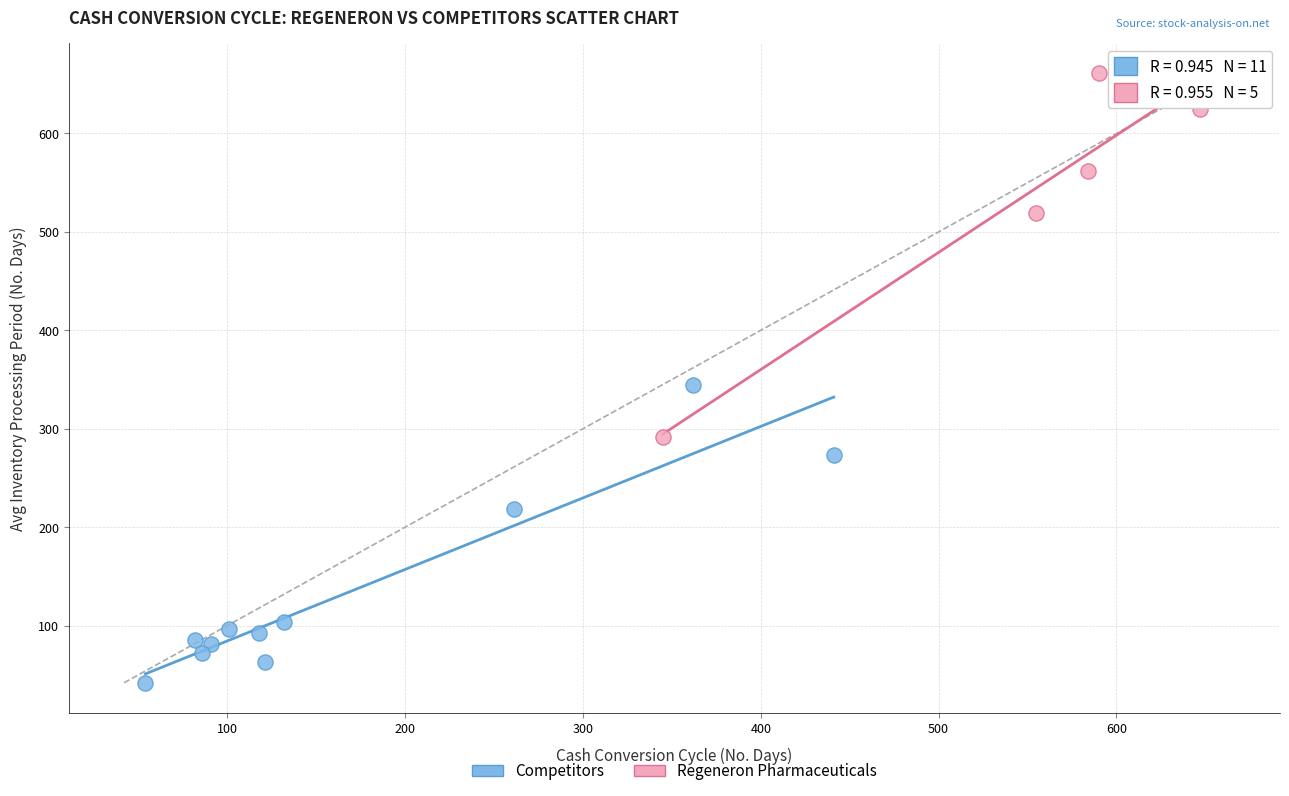

Which series reaches the maximum Y coordinate?

Regeneron Pharmaceuticals